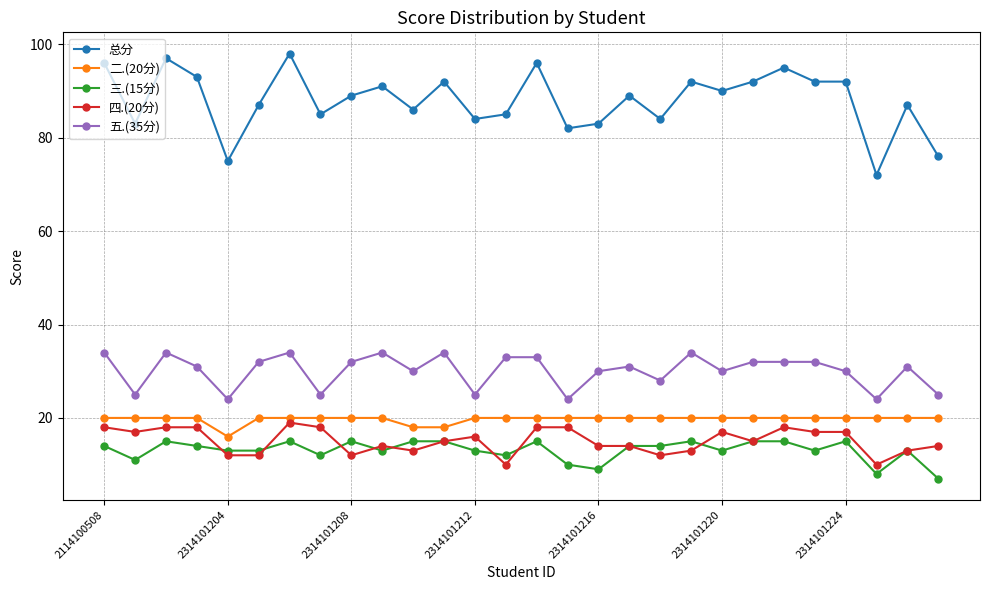

What is the difference between the maximum and minimum values in the 五.(35分) series?

10